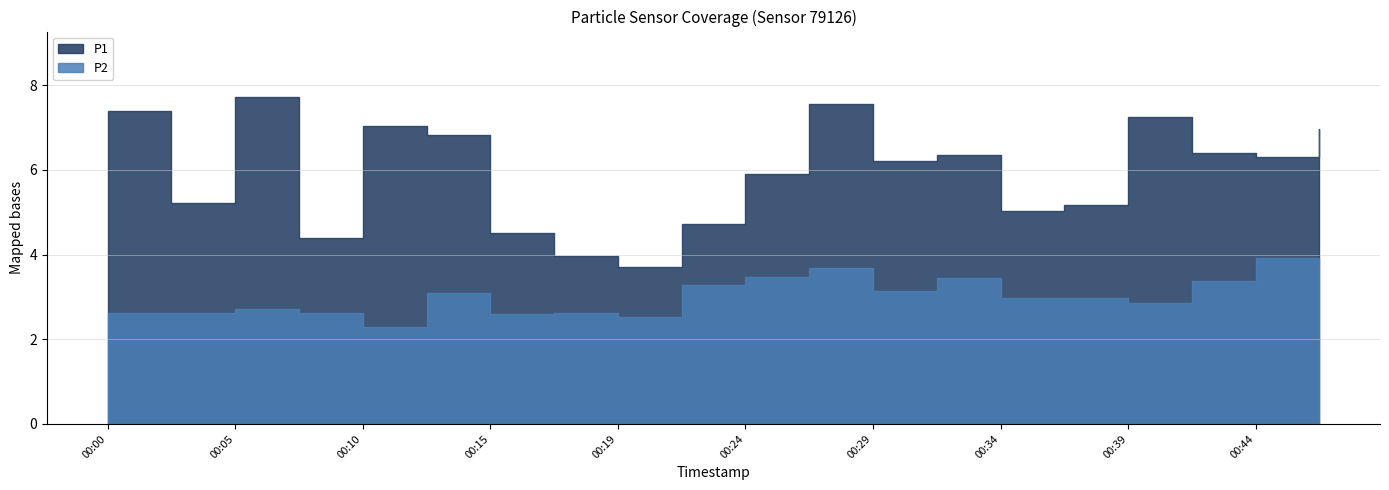

What is the difference between the highest and lowest values at 00:27?

3.9